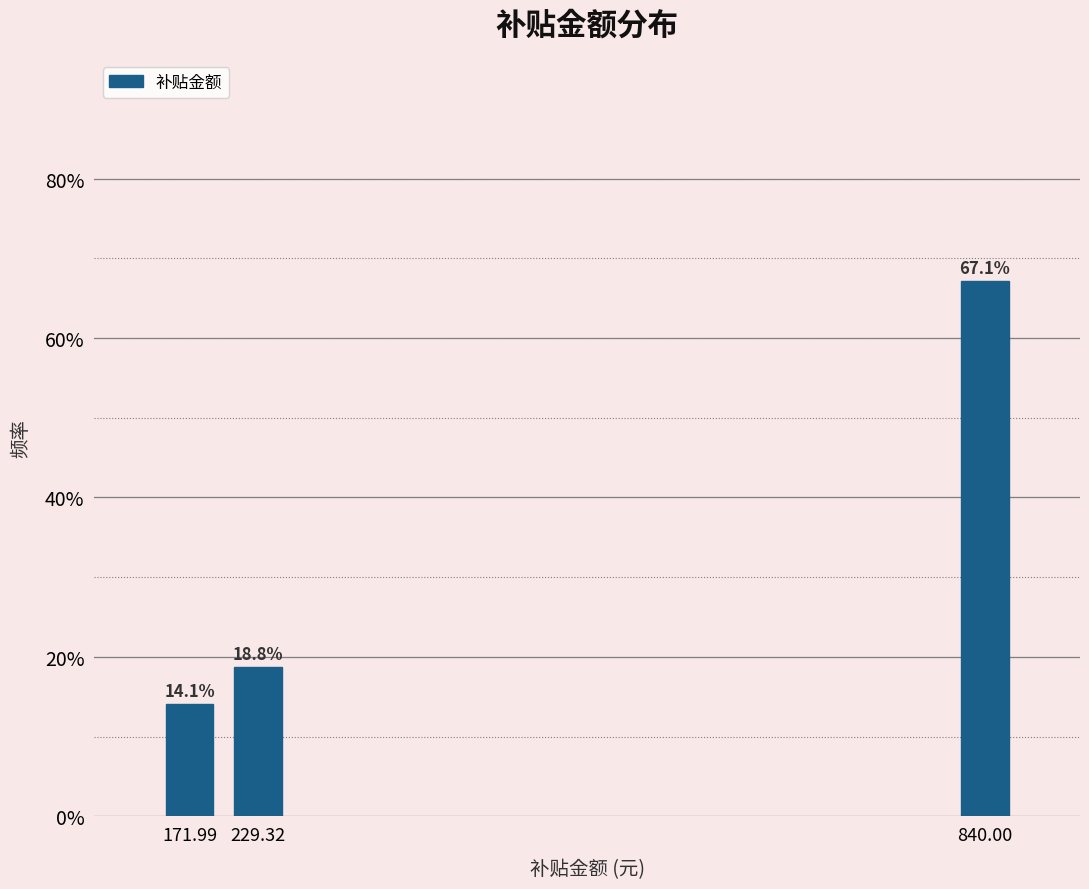

Reading right to left, transcribe all the data shown in this chart.

67.1	18.8	14.1